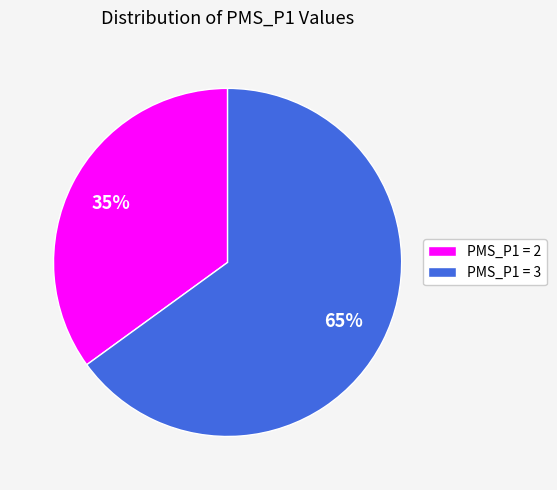

What is the smallest slice in the pie chart?

PMS_P1 = 2